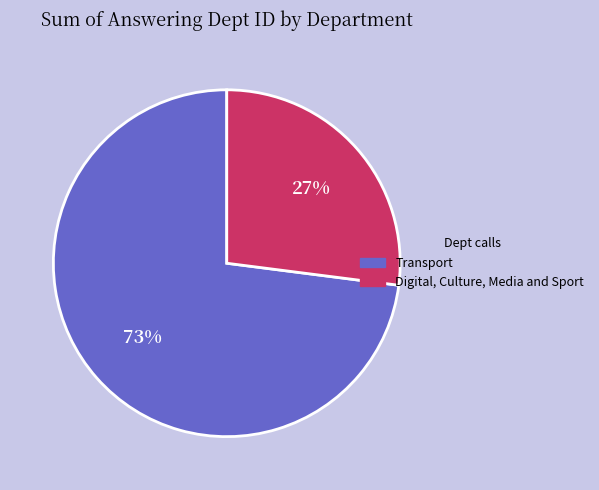

How many segments does this pie chart have?

2